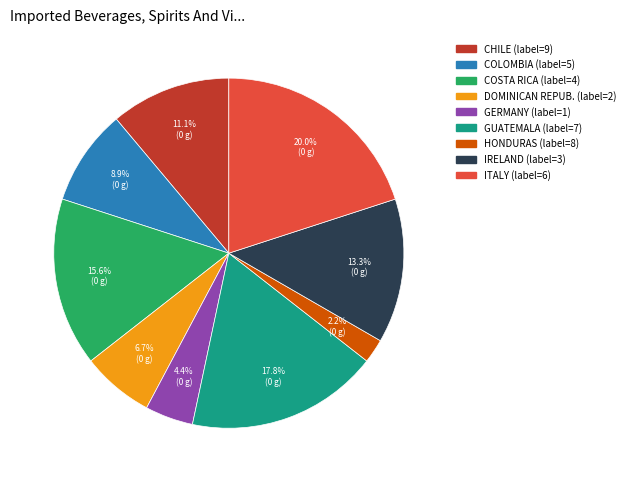

How many slices are in this pie chart?

9